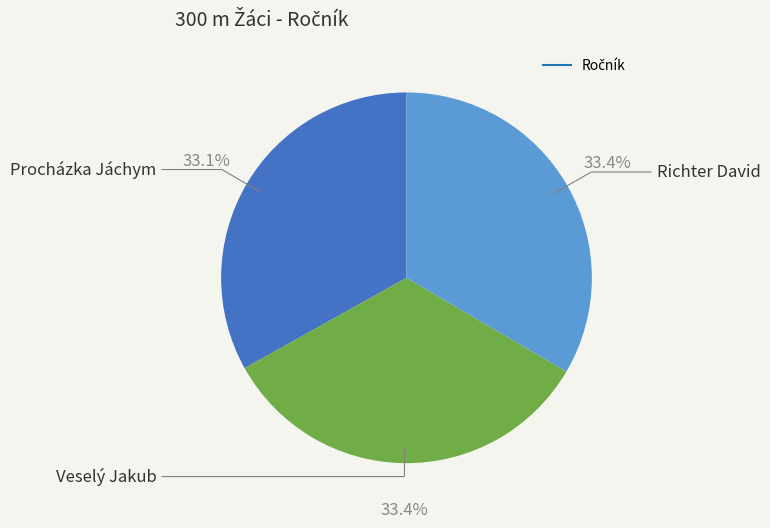

Does any single category account for the majority?

No